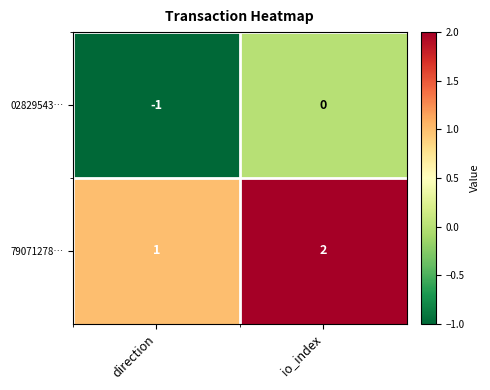

Which series has the largest total across all categories?

79071278…